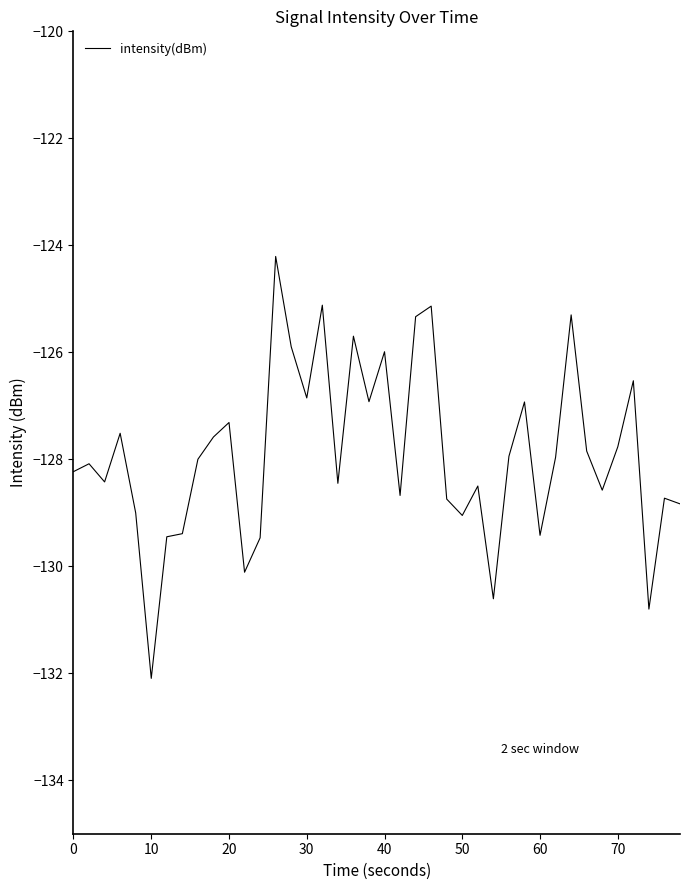

What is the smallest value displayed?

-132.1